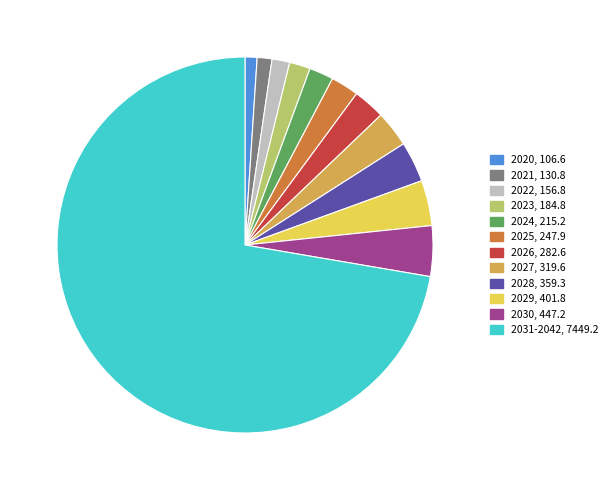

The 2027 slice represents 3% of the pie. True or false?

True